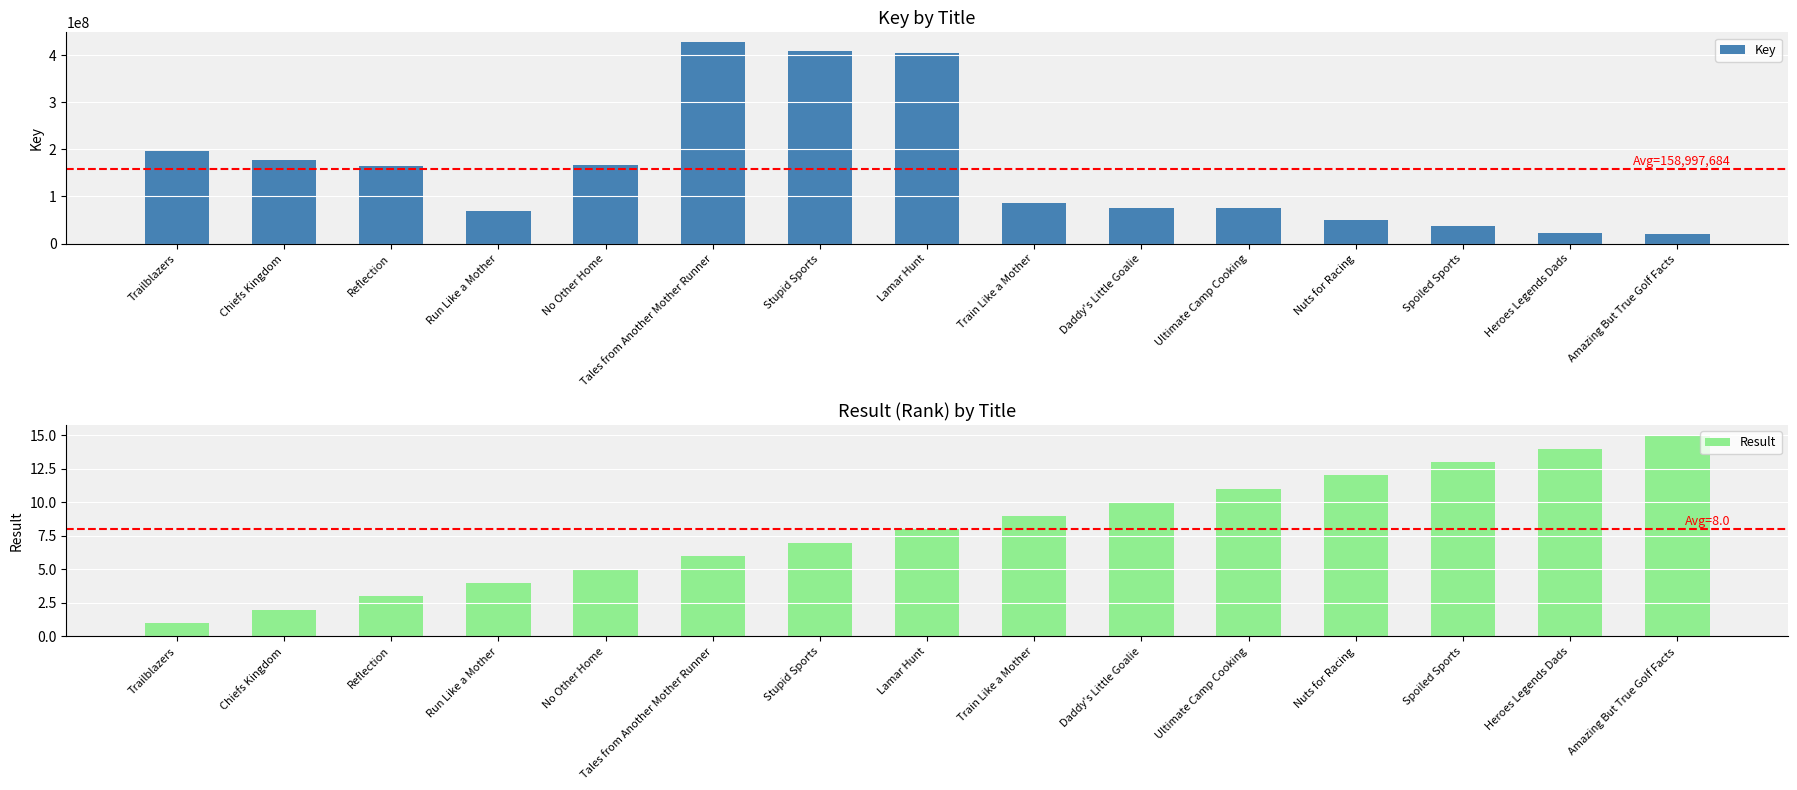

True or false: Key has a value of 21153228 at Amazing But True Golf Facts.

True